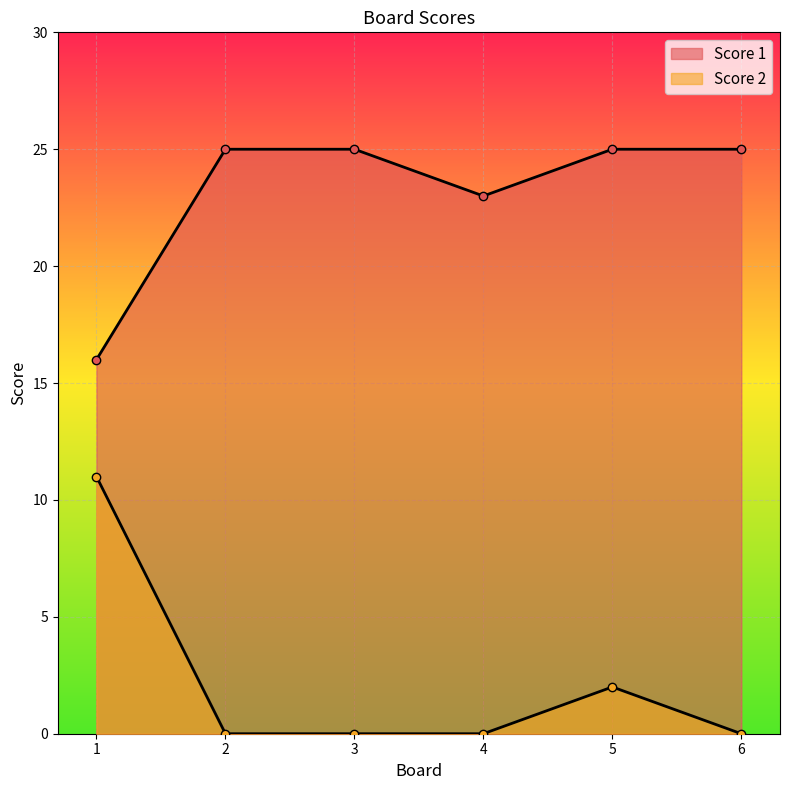

Reading right to left, what are all the values shown in this chart?

Score 1: 25	25	23	25	25	16
Score 2: 0	2	0	0	0	11